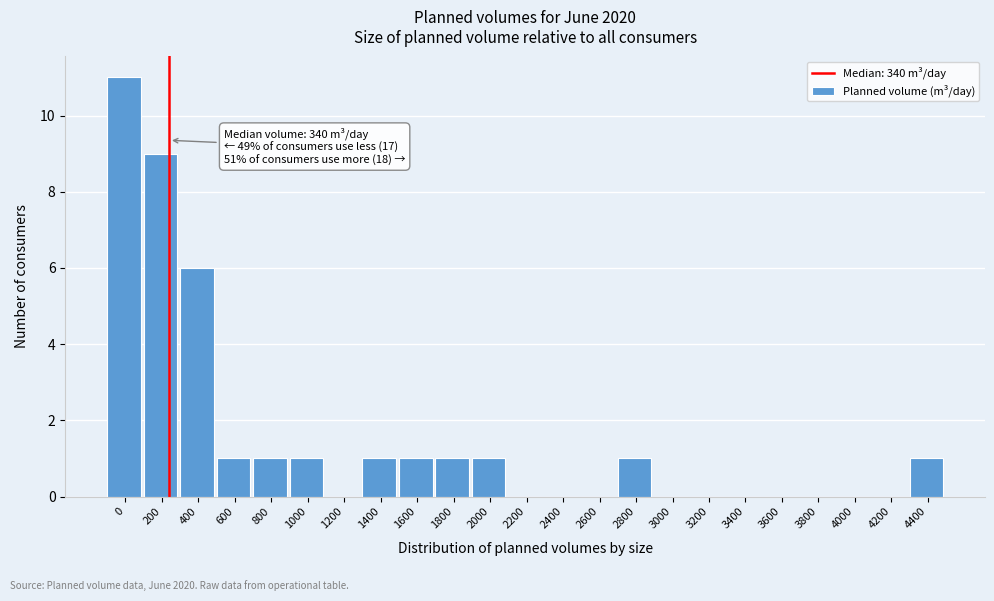

Reading right to left, what are all the values shown in this chart?

4400=1	4200=0	4000=0	3800=0	3600=0	3400=0	3200=0	3000=0	2800=1	2600=0	2400=0	2200=0	2000=1	1800=1	1600=1	1400=1	1200=0	1000=1	800=1	600=1	400=6	200=9	0=11